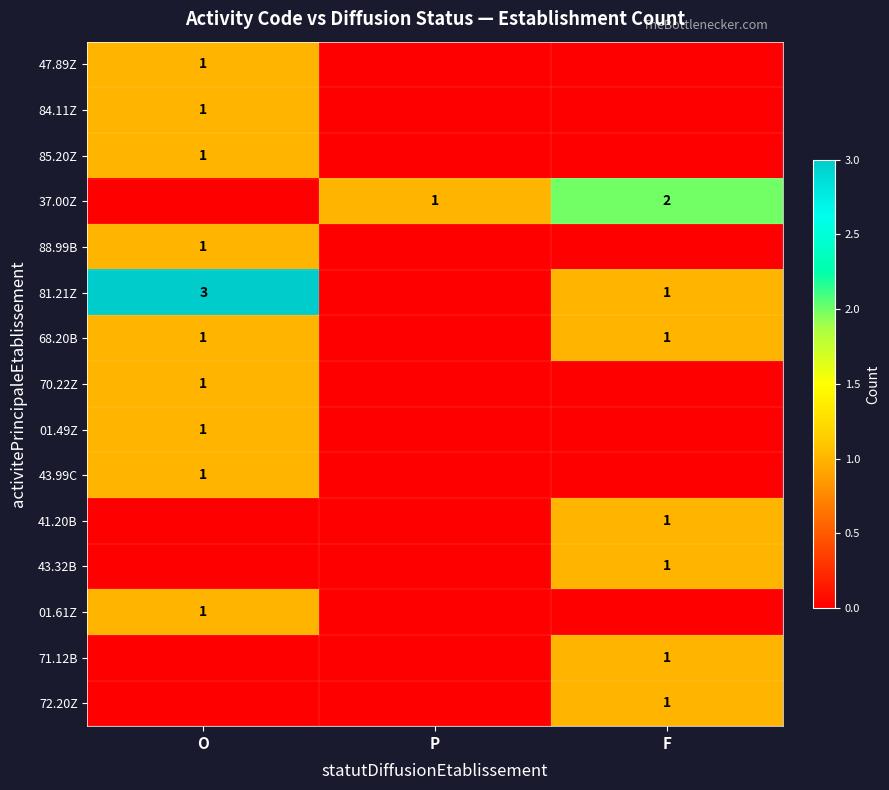

The value of 43.99C at O is 1. True or false?

True